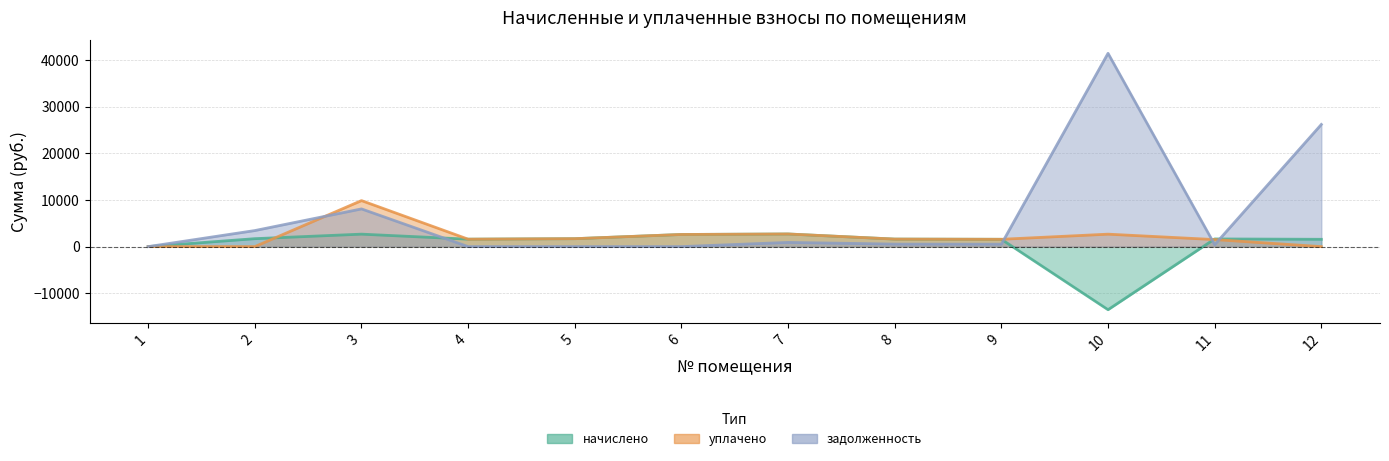

How many negative values does the начислено series have?

1